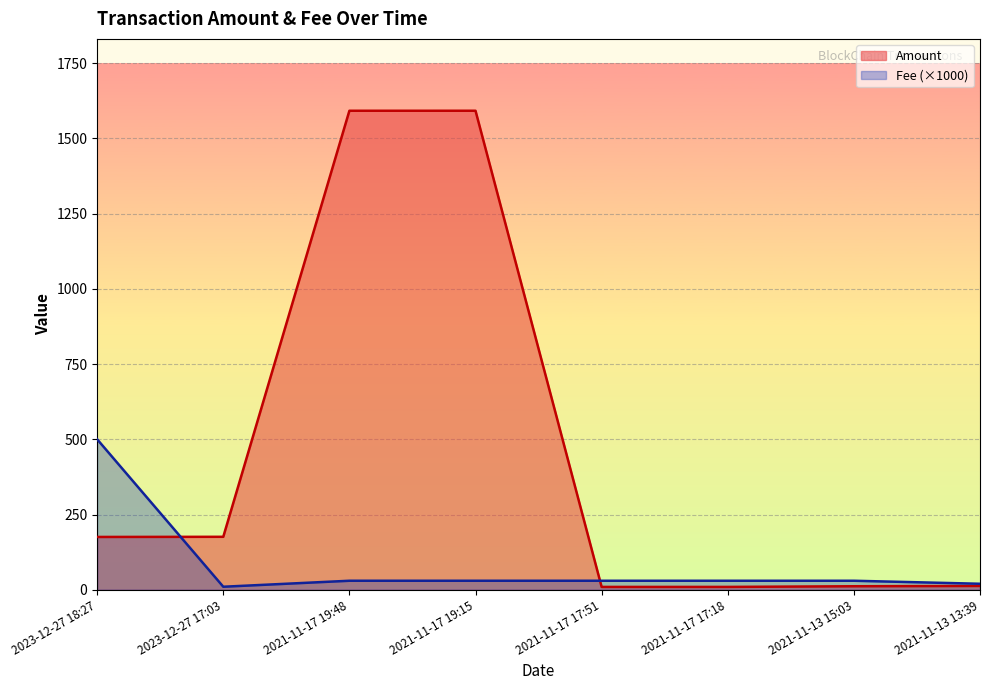

List the series in order of their peak value, lowest first.

Fee (×1000), Amount